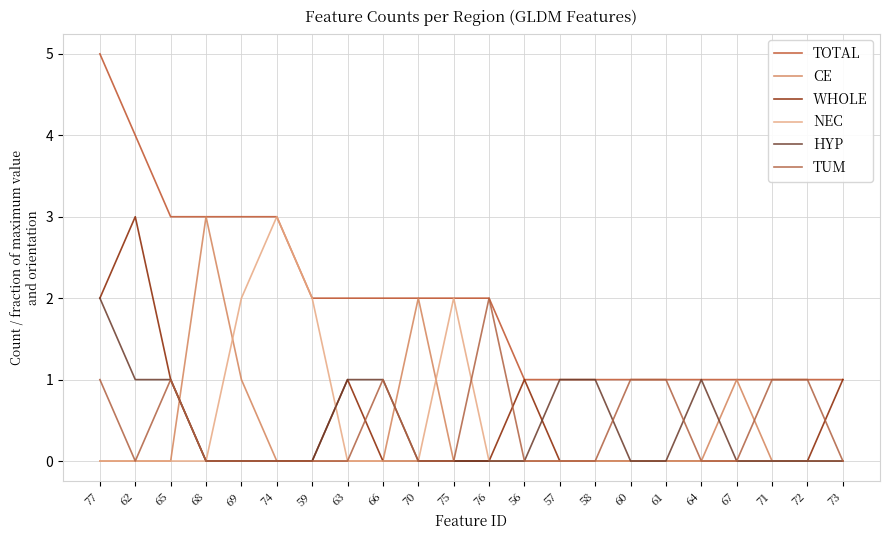

Is it true that TOTAL equals 1 at 66?

False